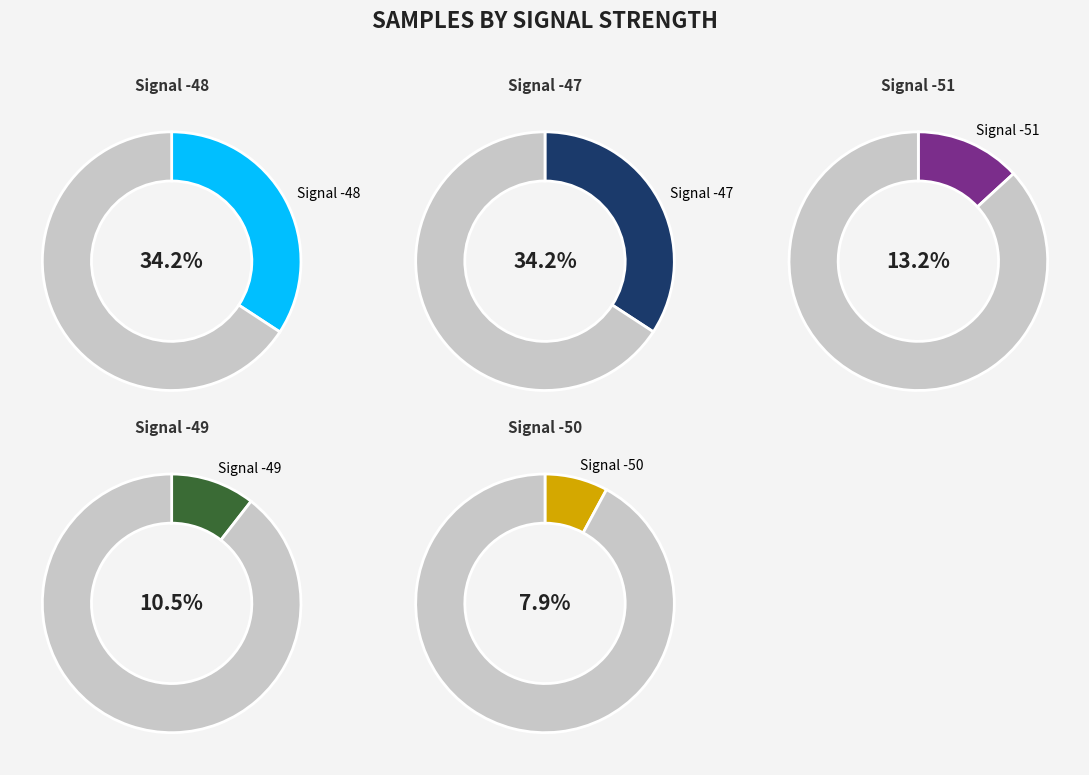

The -51 slice represents 1% of the pie. True or false?

False